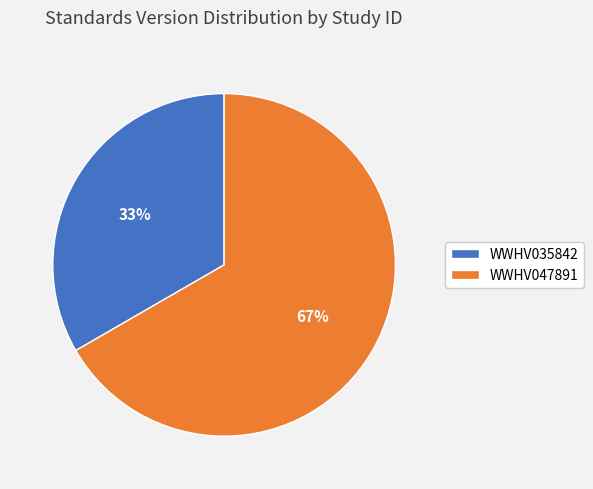

To the nearest percent, what is the average slice percentage?

50%